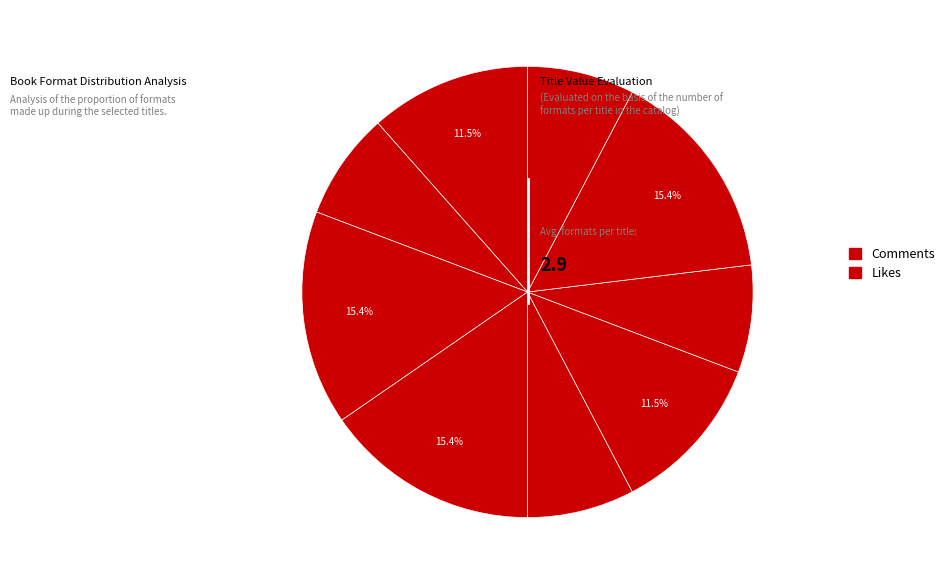

To the nearest percent, what is the average slice percentage?

11%